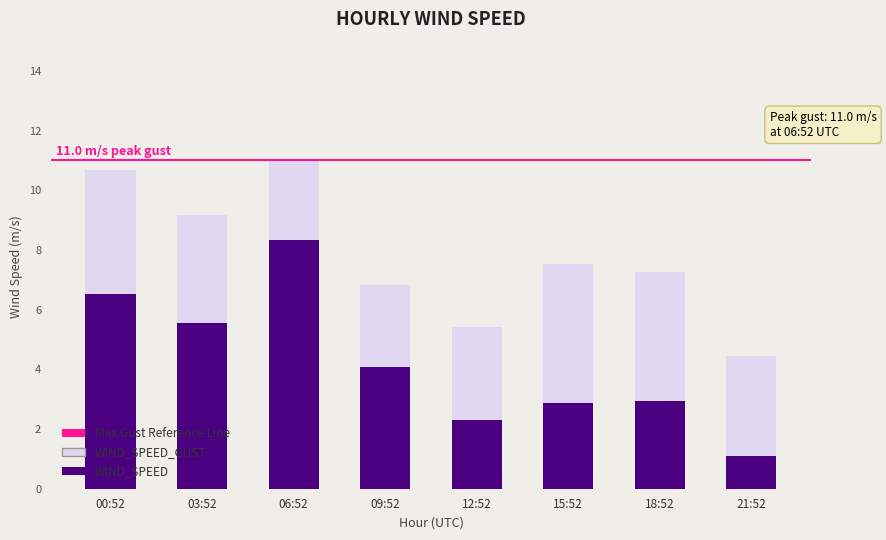

What is the total value across all series at 00:52?

10.7